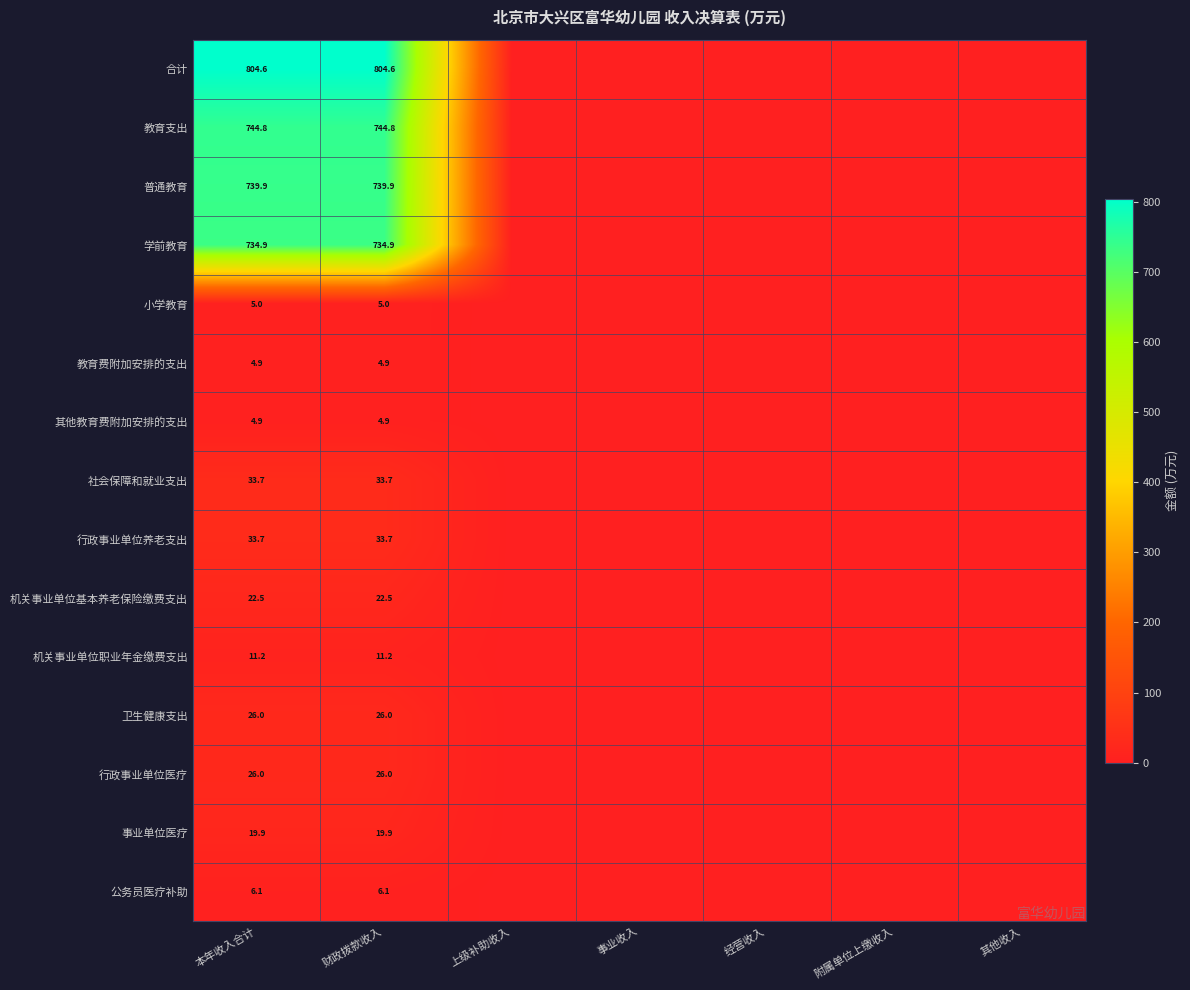

Is it true that 机关事业单位职业年金缴费支出 equals 11.2 at 财政拨款收入?

True